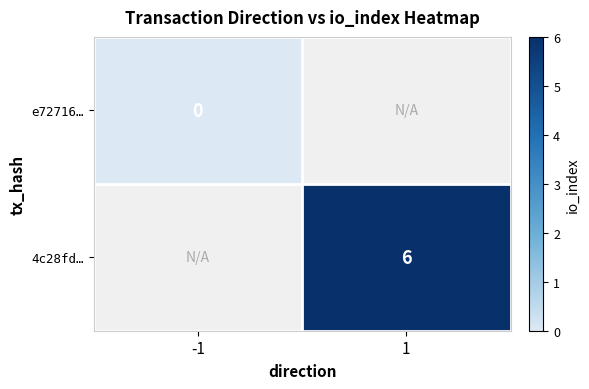

The 4c28fd… series shows 6 at 1. True or false?

True